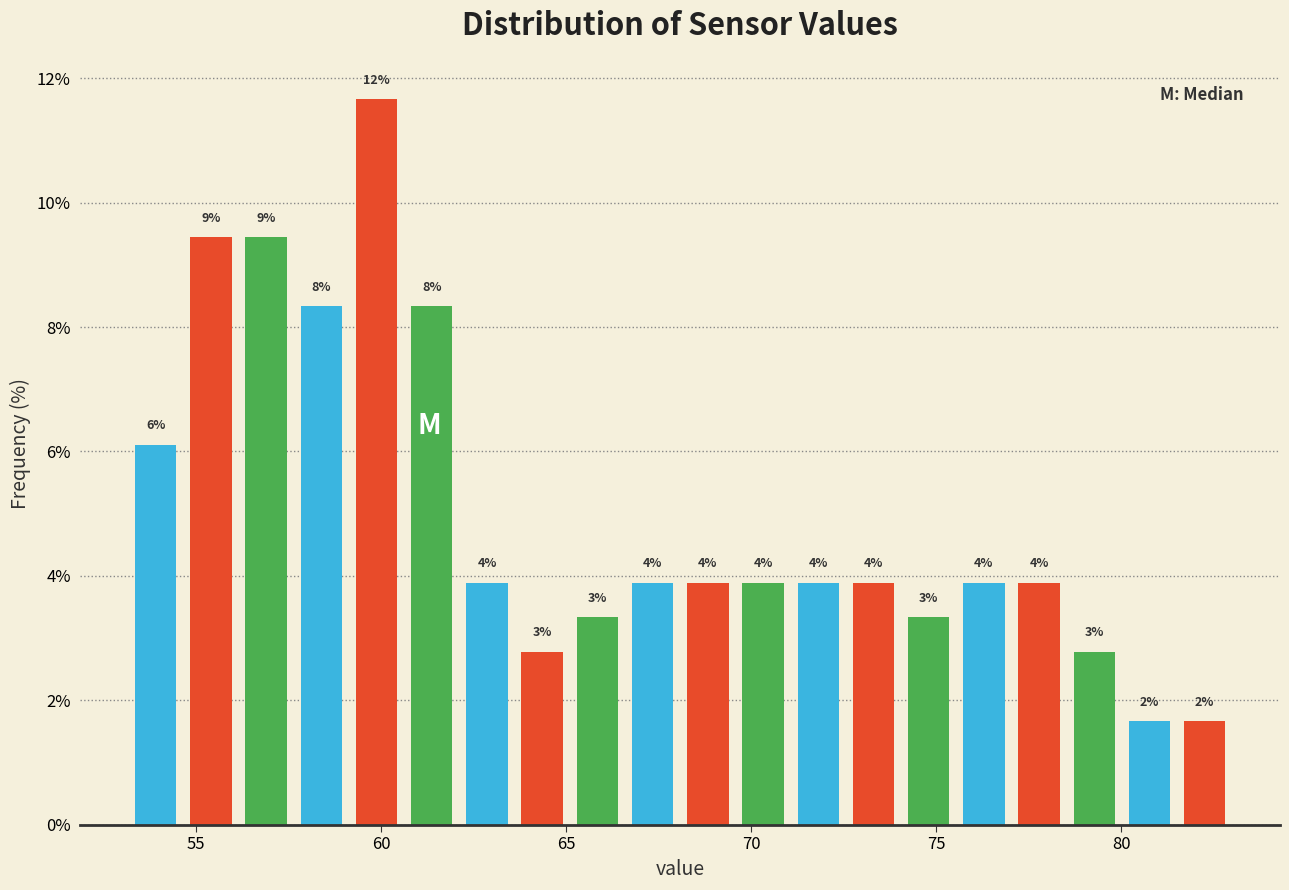

Around what value on the x-axis is the tallest bar? Give the approximate position of its centre, as read against the axis.

60.0